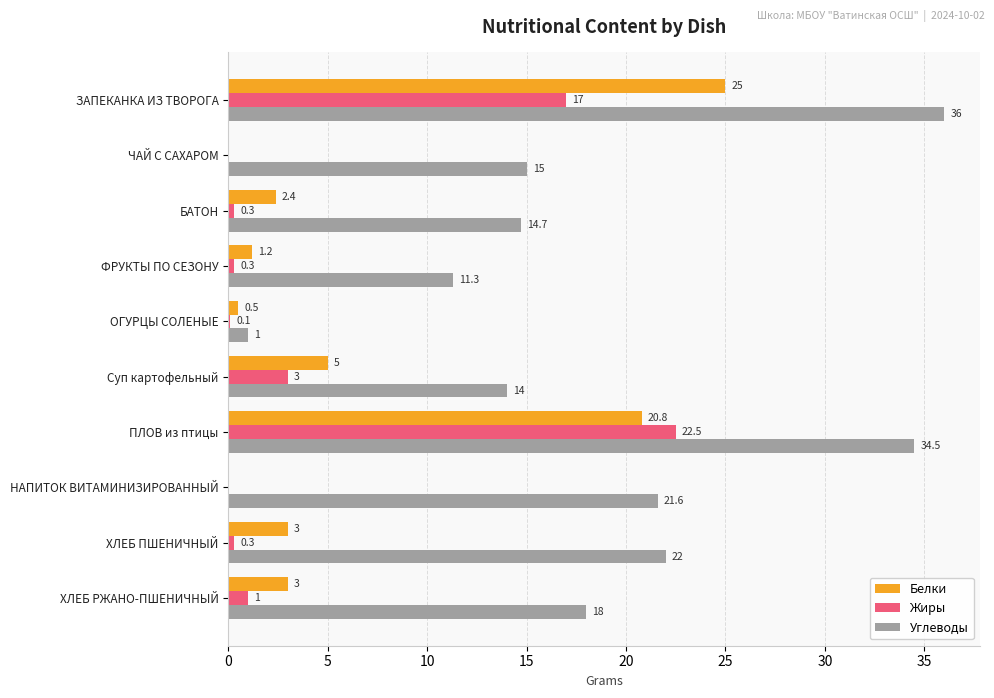

The value of Жиры at НАПИТОК ВИТАМИНИЗИРОВАННЫЙ is 0.0. True or false?

True